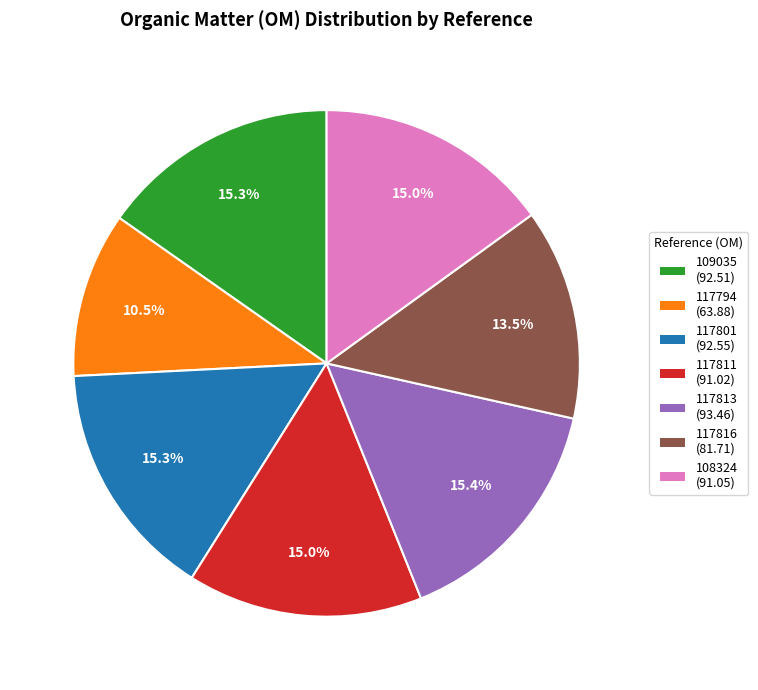

What is the smallest slice in the pie chart?

117794